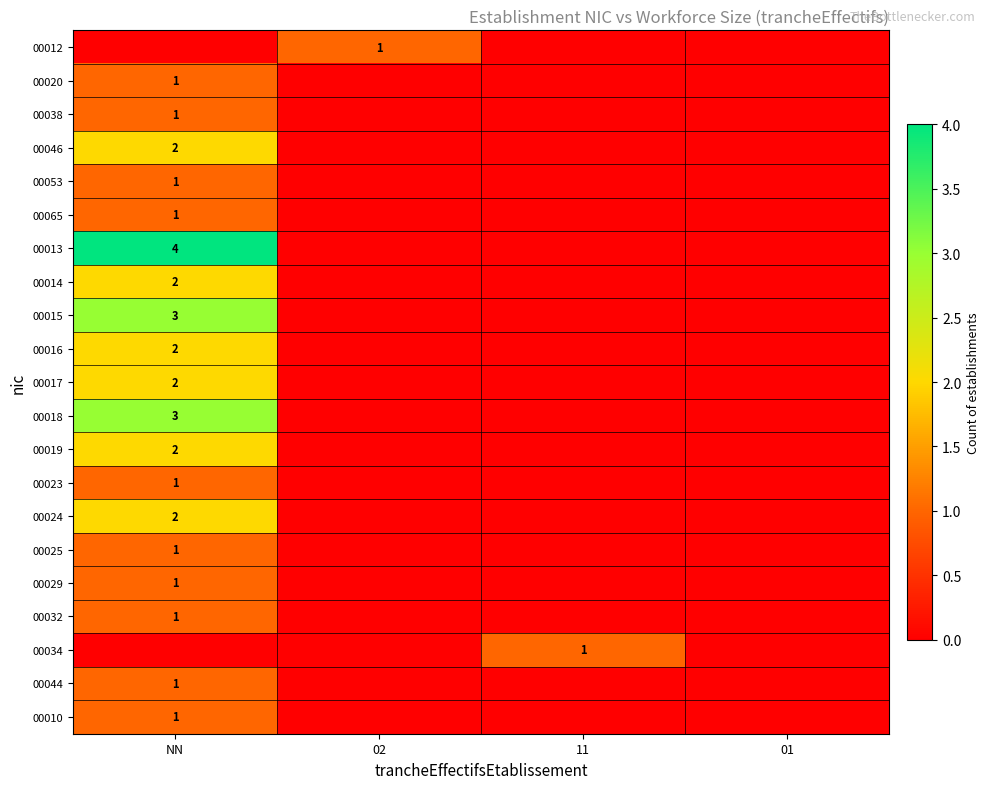

Count the 00016 values in the range 0 to 2.

4